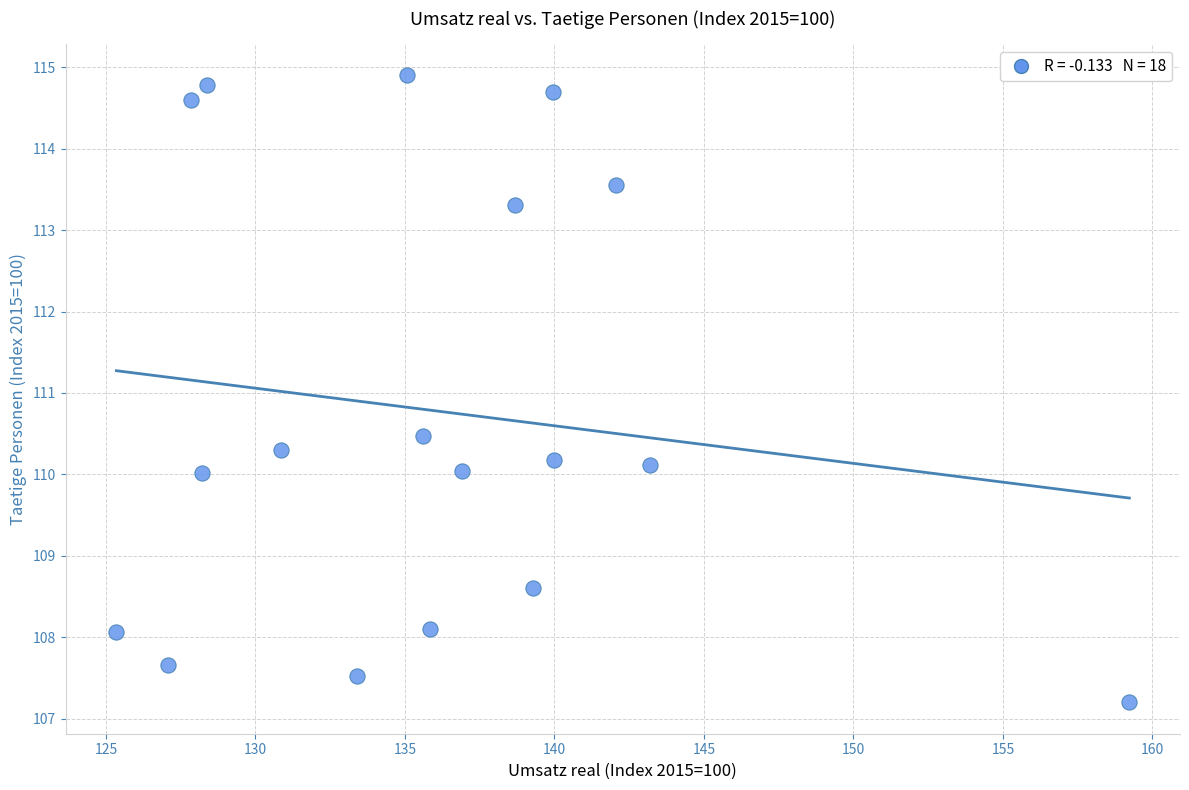

What Y value in the scatter plot is closest to 111?

110.5